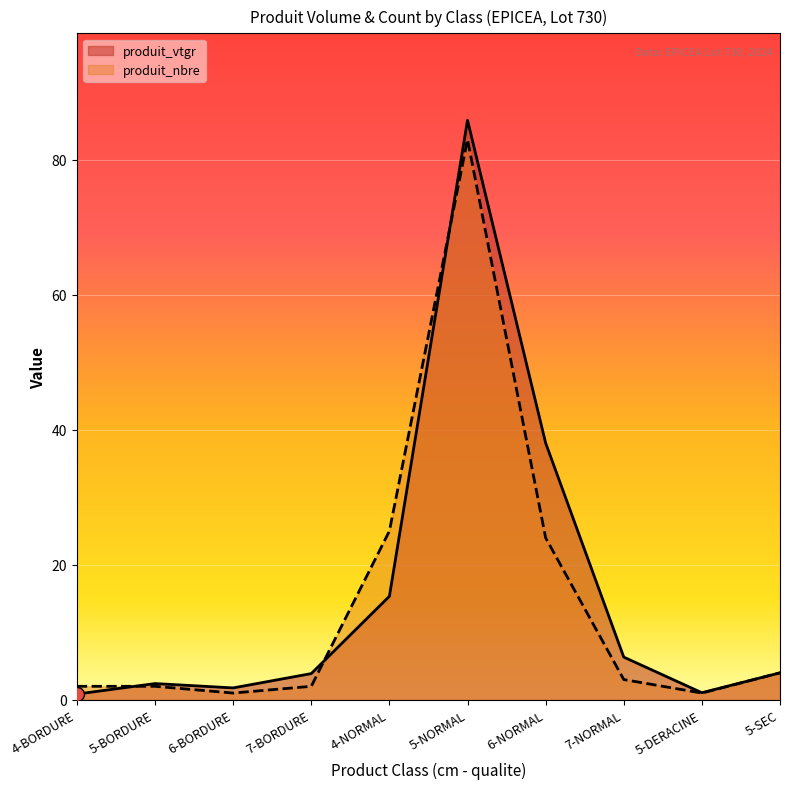

Is it true that produit_nbre equals 1.0 at 6-BORDURE?

True